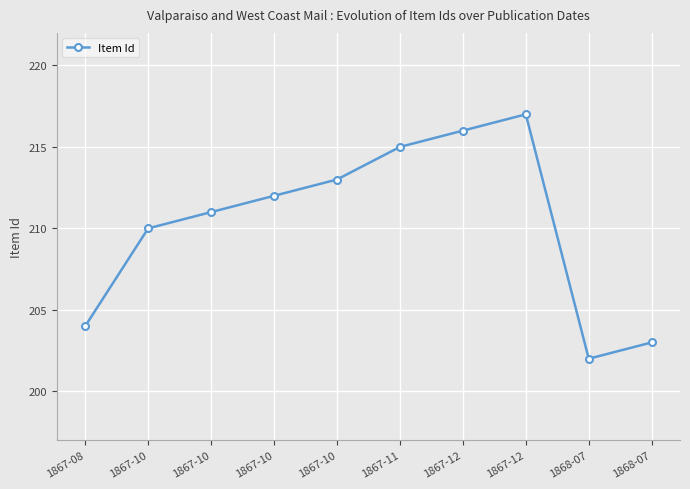

Rank the categories by value from lowest to highest.

1868-07, 1868-07, 1867-08, 1867-10, 1867-10, 1867-10, 1867-10, 1867-11, 1867-12, 1867-12